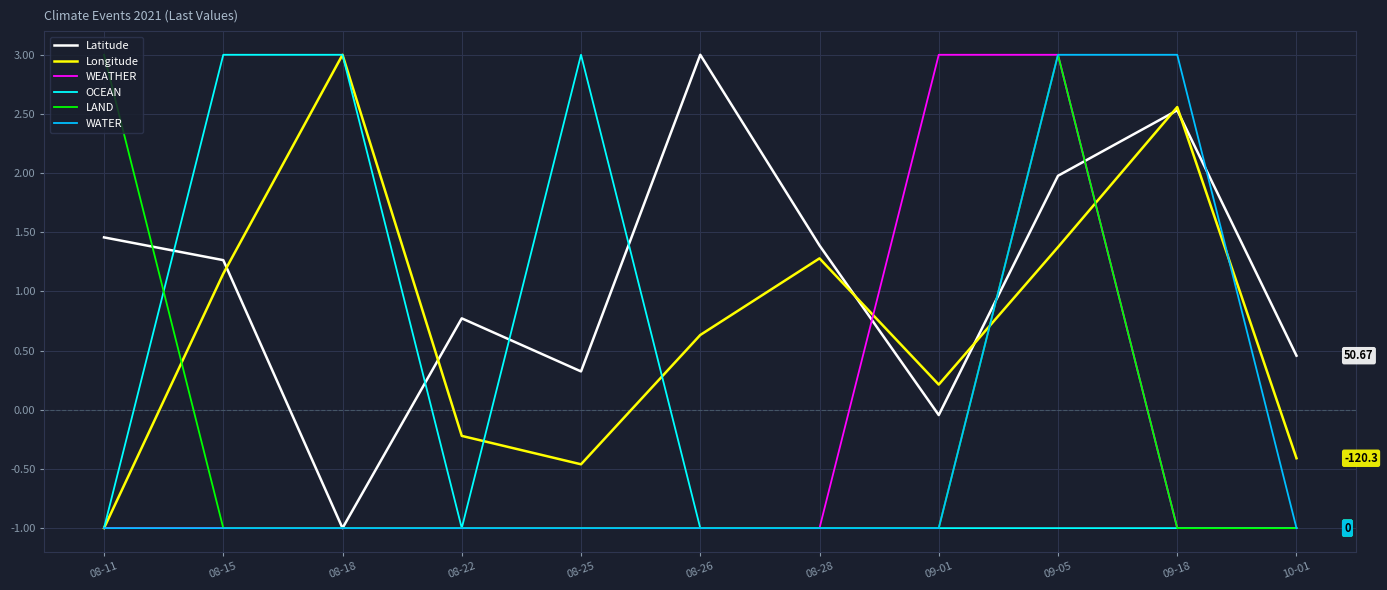

Which series changed the most between 08-15 and 08-28?

OCEAN